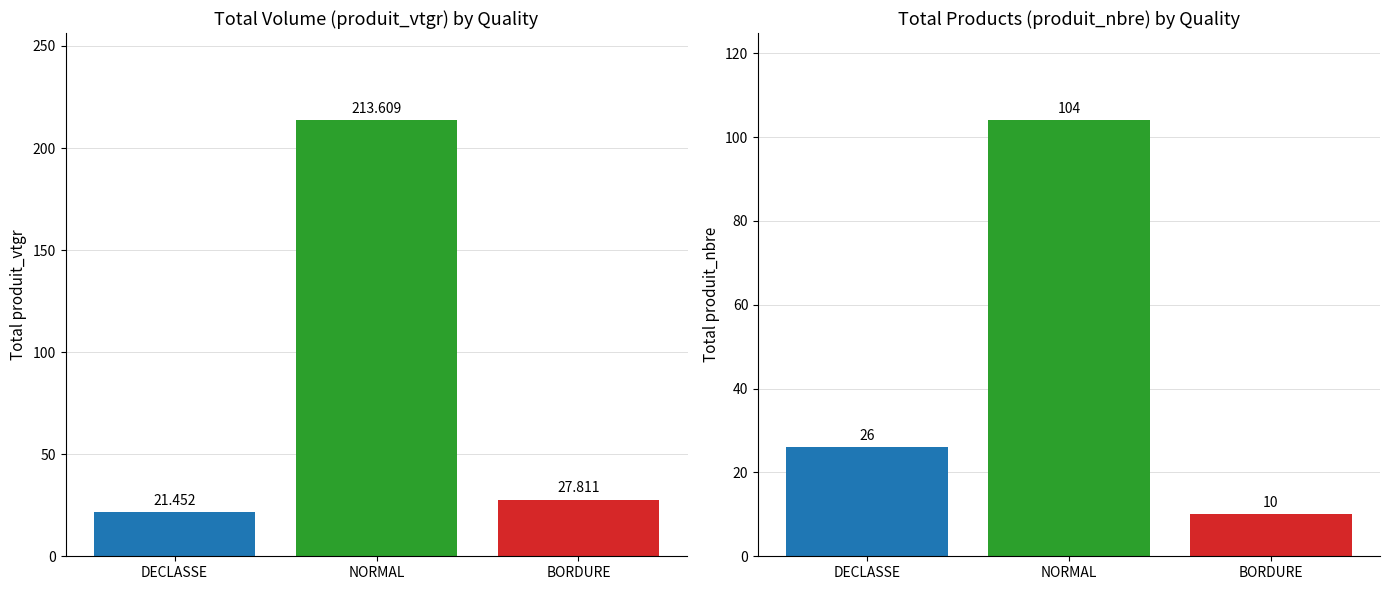

What position from the right is BORDURE?

1